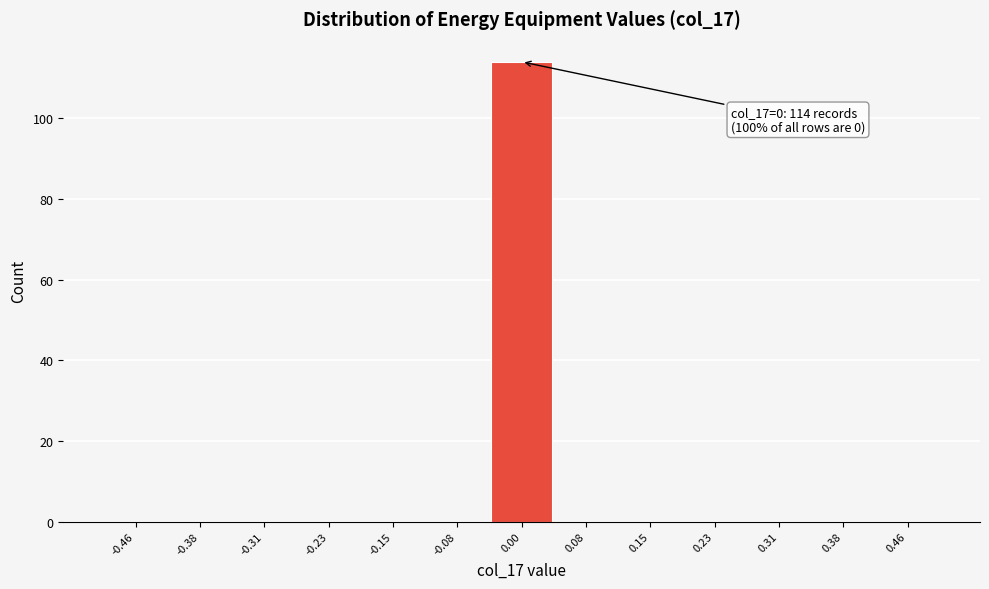

Over which range of the x-axis is the bar tallest?

-0.04 to 0.04